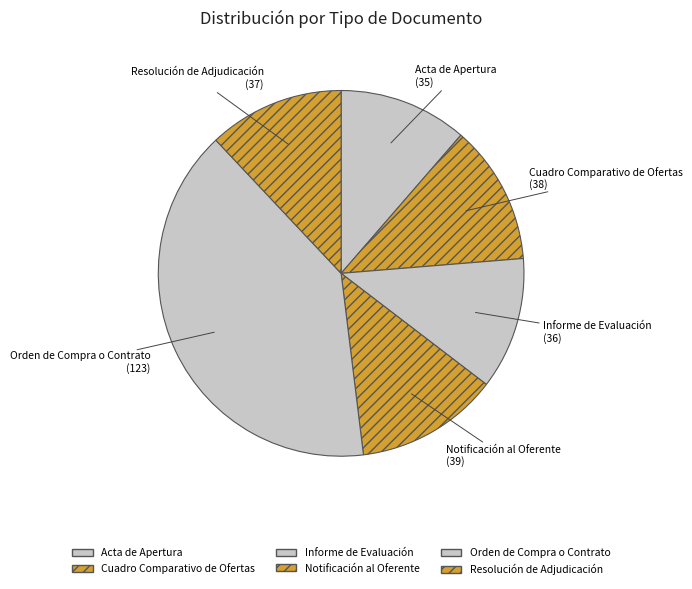

Is there any slice that represents more than half of the pie?

No